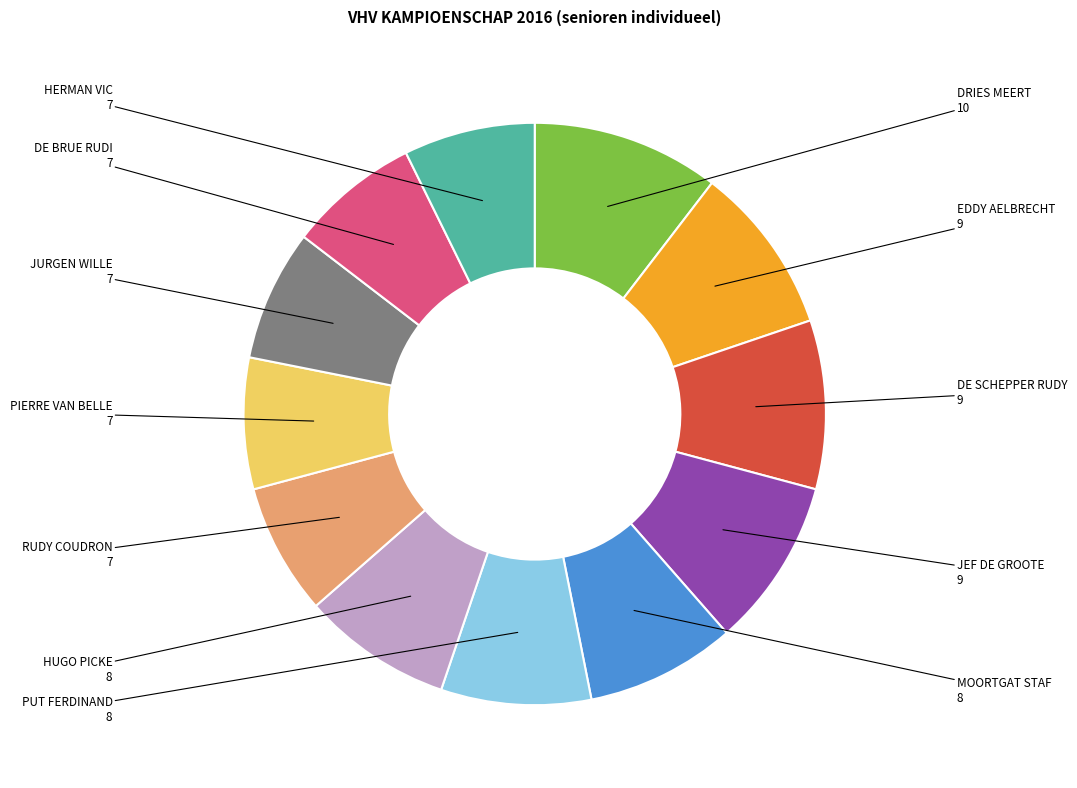

Does DRIES MEERT represent more than half of the total?

No